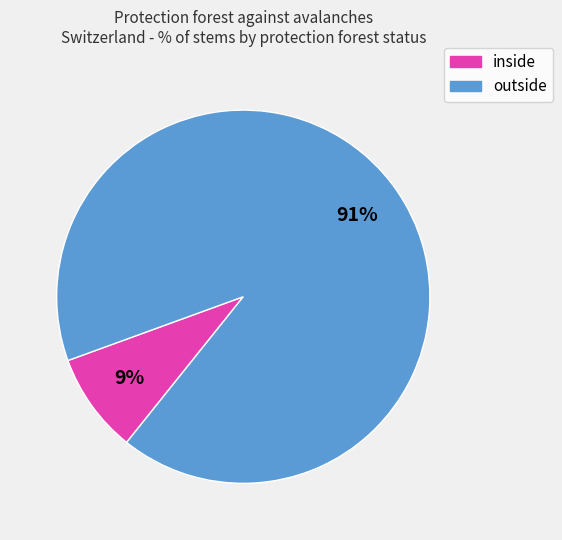

How many segments does this pie chart have?

2